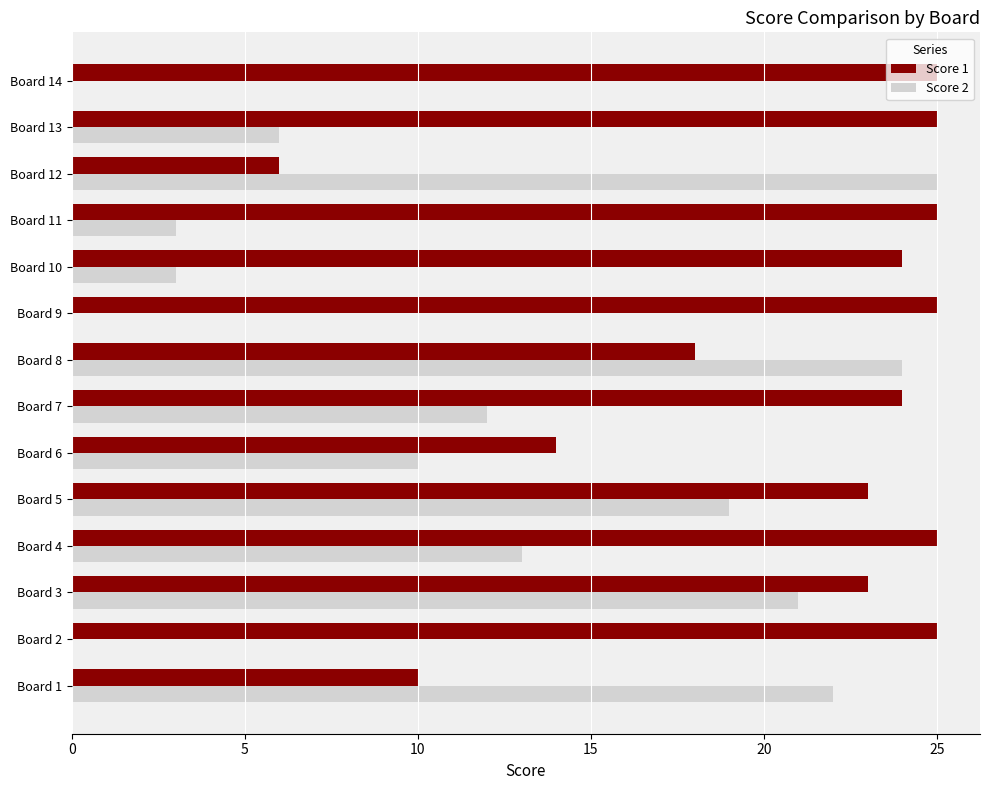

What is the highest value of the Score 2 series?

25